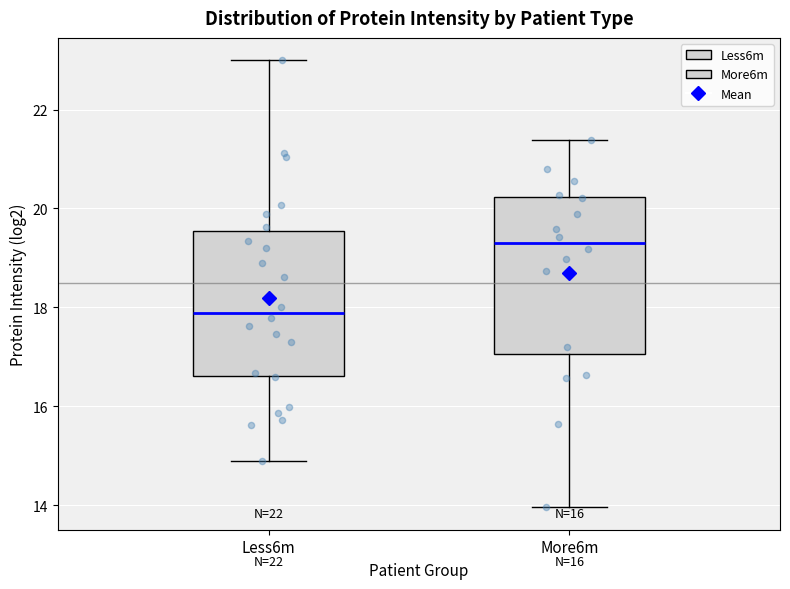

Which box has the lowest median line?

Less6m